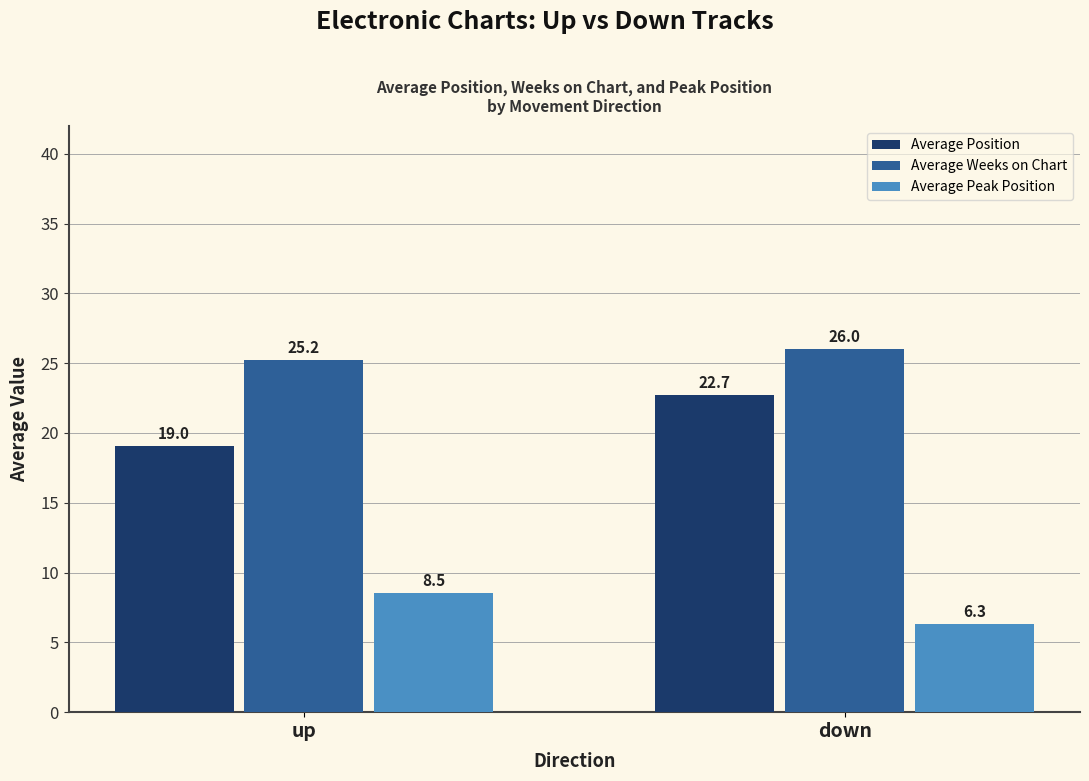

Which series has the widest spread of values?

Average Position